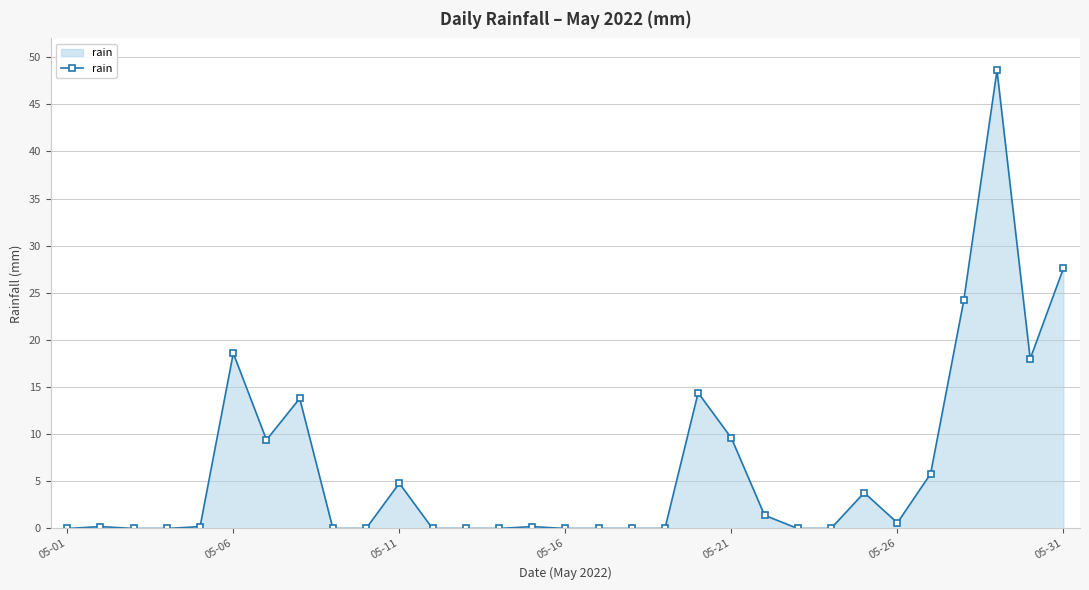

What is the greatest value displayed?

48.6